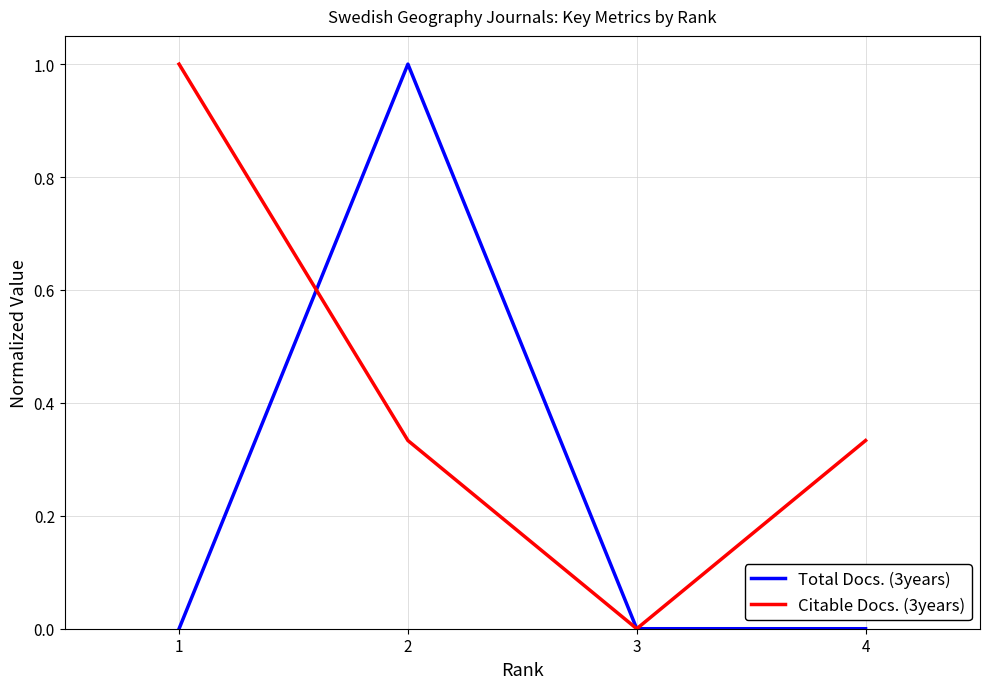

True or false: Total Docs. (3years) has a value of -0.5 at 4.

False